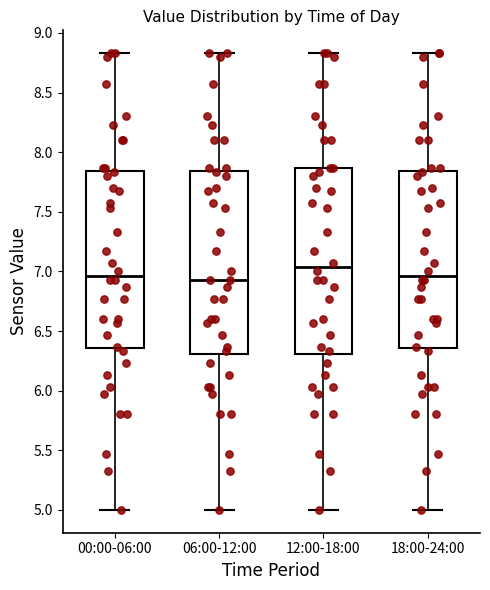

Reading left to right, transcribe this box plot: for each box, give where its median line is, the range the box spans, and where its two whiskers end, as read against the y-axis. The values are not printed on the chart, so give them approximately, as read against the axis.

00:00-06:00: median 6.95, box 6.35 to 7.85, whiskers 5.00 to 8.85
06:00-12:00: median 6.95, box 6.30 to 7.85, whiskers 5.00 to 8.85
12:00-18:00: median 7.05, box 6.30 to 7.85, whiskers 5.00 to 8.85
18:00-24:00: median 6.95, box 6.35 to 7.85, whiskers 5.00 to 8.85